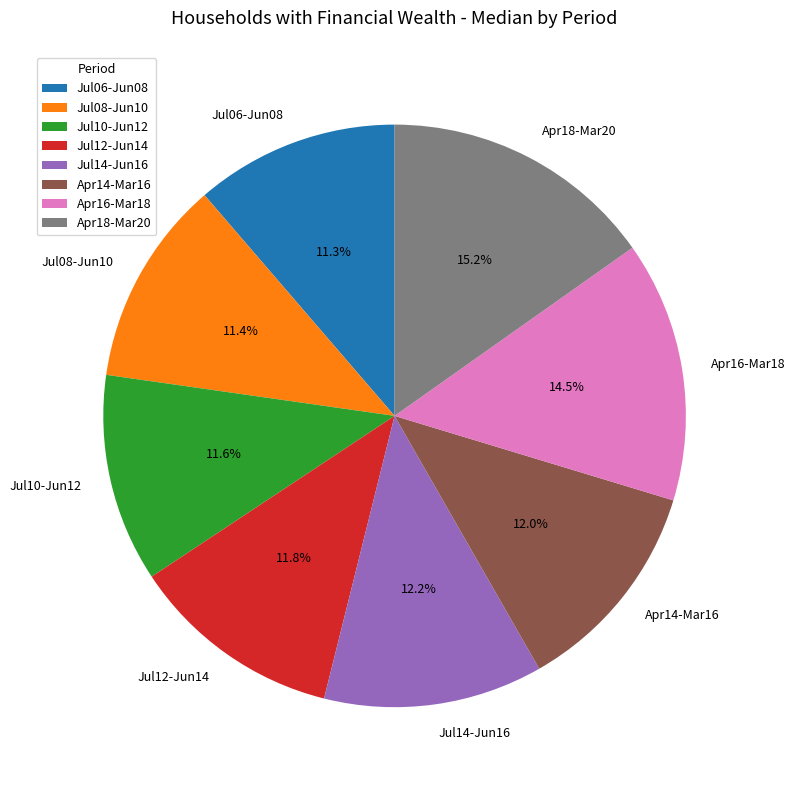

Combined, what portion of the pie is Apr16-Mar18 and Jul08-Jun10?

25.9%